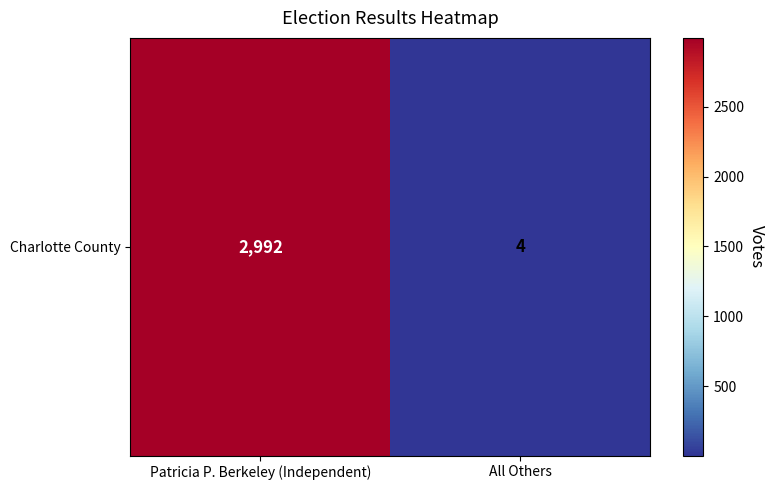

Which has a higher value, All Others or Patricia P. Berkeley (Independent)?

Patricia P. Berkeley (Independent)